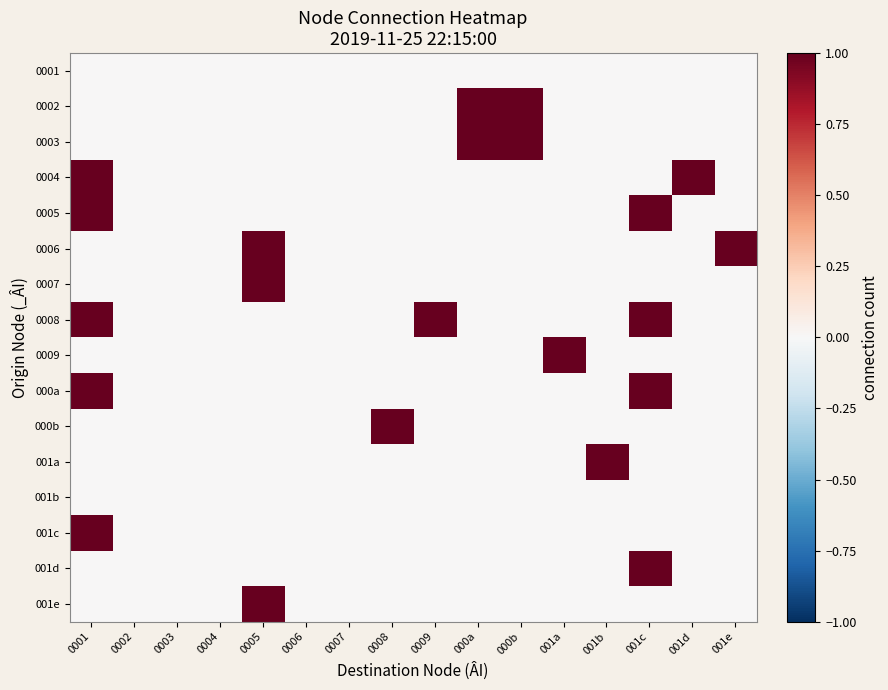

Which has a higher value, 0002 or 001e?

0002